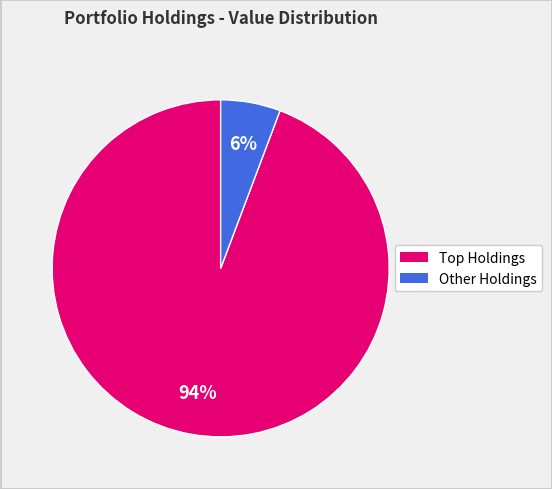

Is there a majority slice in this chart?

Yes